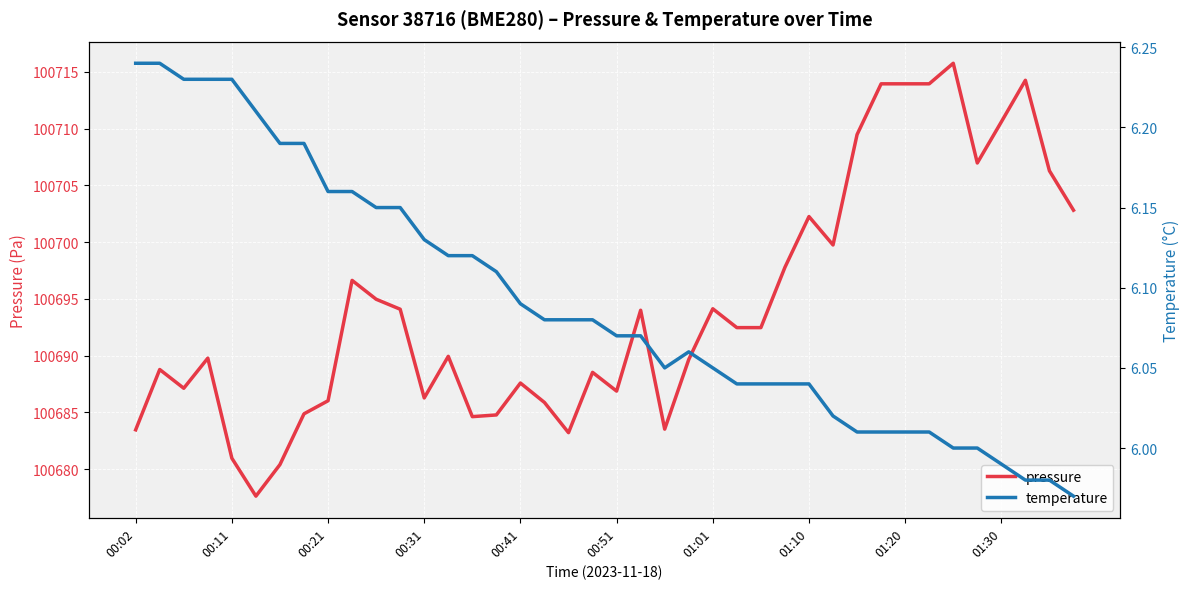

Read the pressure value at 35.

100707.0